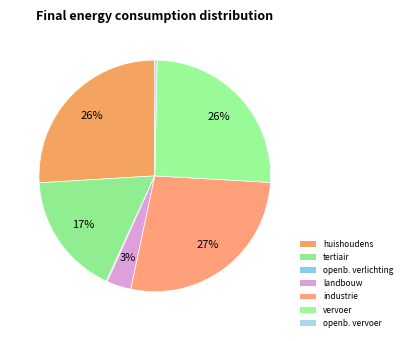

To the nearest percent, what is the average slice percentage?

14%